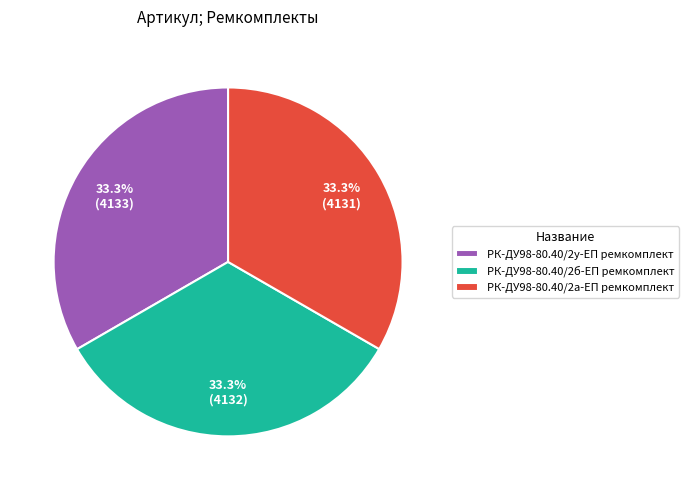

What is the ratio of the value at РК-ДУ98-80.40/2а-ЕП ремкомплект to the value at РК-ДУ98-80.40/2б-ЕП ремкомплект?

1.0